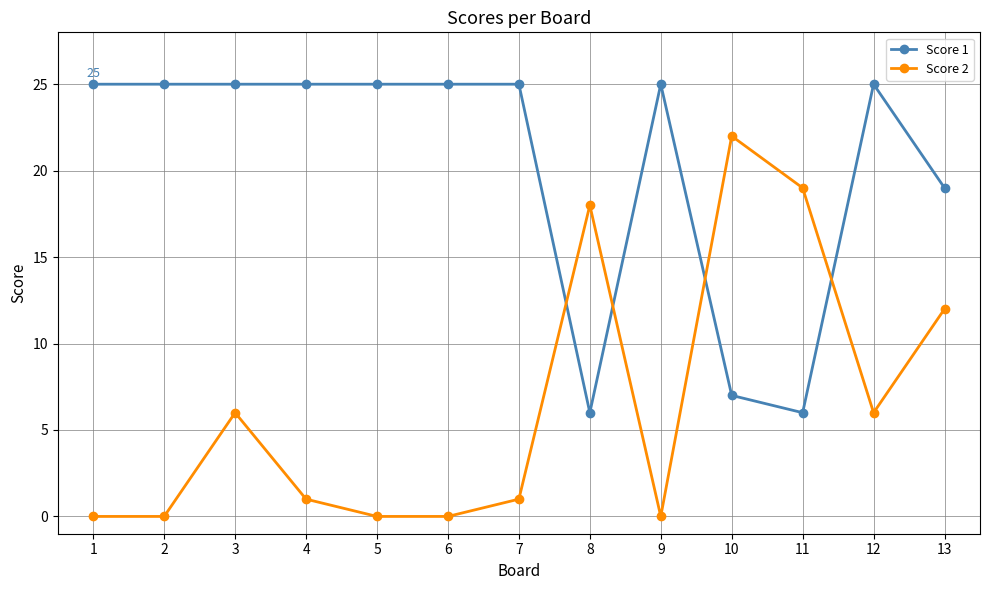

What is the difference between the maximum and minimum values in the Score 1 series?

19